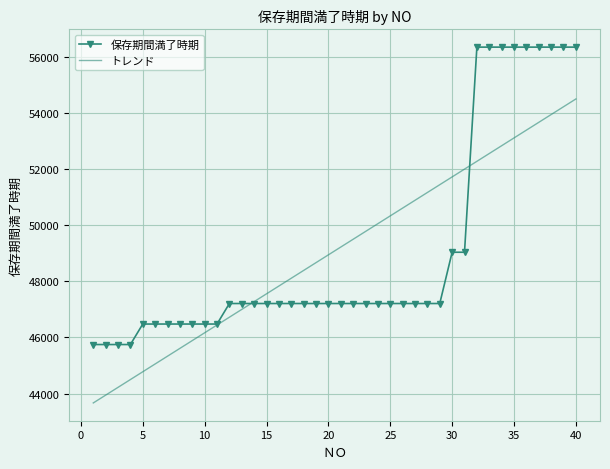

Reading left to right, what are all the values shown in this chart?

保存期間満了時期: 45747.0	45747.0	45747.0	45747.0	46477.0	46477.0	46477.0	46477.0	46477.0	46477.0	46477.0	47208.0	47208.0	47208.0	47208.0	47208.0	47208.0	47208.0	47208.0	47208.0	47208.0	47208.0	47208.0	47208.0	47208.0	47208.0	47208.0	47208.0	47208.0	49034.0	49034.0	56339.0	56339.0	56339.0	56339.0	56339.0	56339.0	56339.0	56339.0	56339.0
トレンド: 43667.1	43944.7	44222.3	44499.8	44777.4	45055.0	45332.6	45610.1	45887.7	46165.3	46442.8	46720.4	46998.0	47275.5	47553.1	47830.7	48108.3	48385.8	48663.4	48941.0	49218.5	49496.1	49773.7	50051.2	50328.8	50606.4	50884.0	51161.5	51439.1	51716.7	51994.2	52271.8	52549.4	52826.9	53104.5	53382.1	53659.7	53937.2	54214.8	54492.4